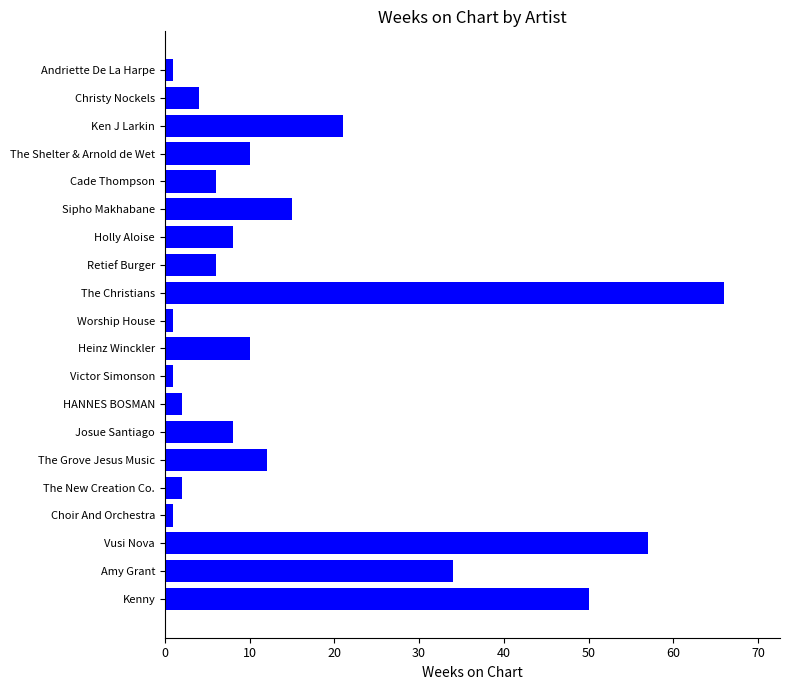

Reading bottom to top, list all the values displayed in this chart.

Kenny=50	Amy Grant=34	Vusi Nova=57	Choir And Orchestra=1	The New Creation Co.=2	The Grove Jesus Music=12	Josue Santiago=8	HANNES BOSMAN=2	Victor Simonson=1	Heinz Winckler=10	Worship House=1	The Christians=66	Retief Burger=6	Holly Aloise=8	Sipho Makhabane=15	Cade Thompson=6	The Shelter & Arnold de Wet=10	Ken J Larkin=21	Christy Nockels=4	Andriette De La Harpe=1